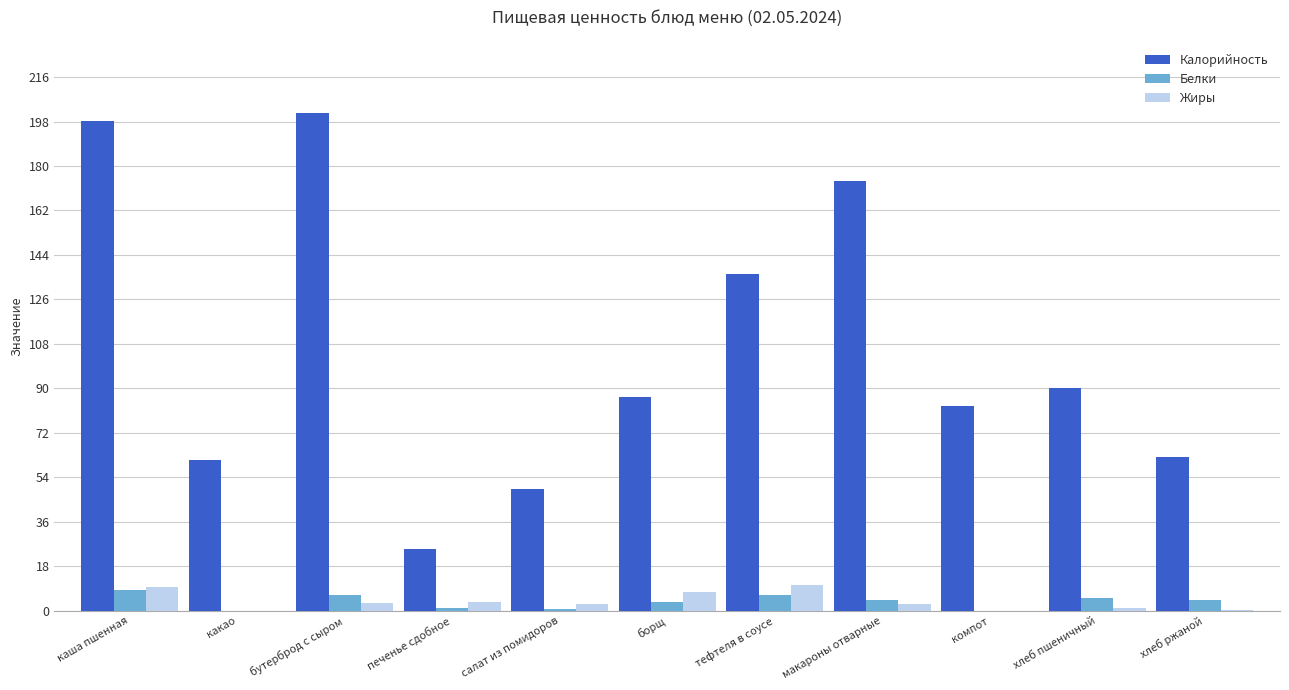

The value of Белки at каша пшенная is 8.6. True or false?

True